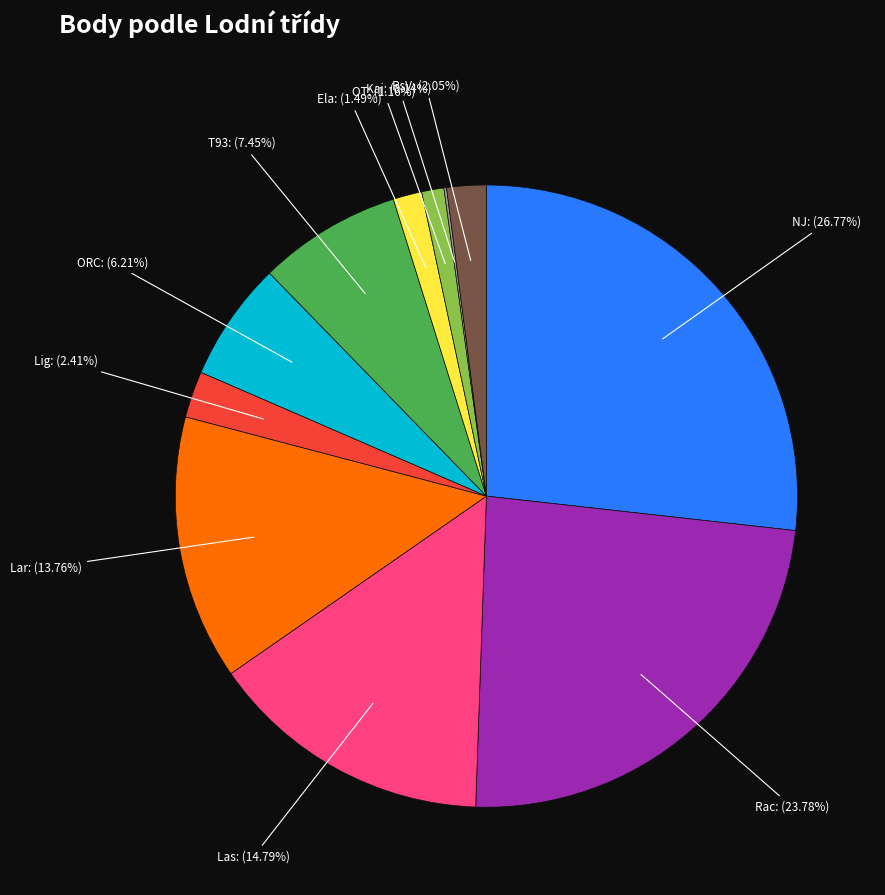

Does Las account for over 50% of the chart?

No